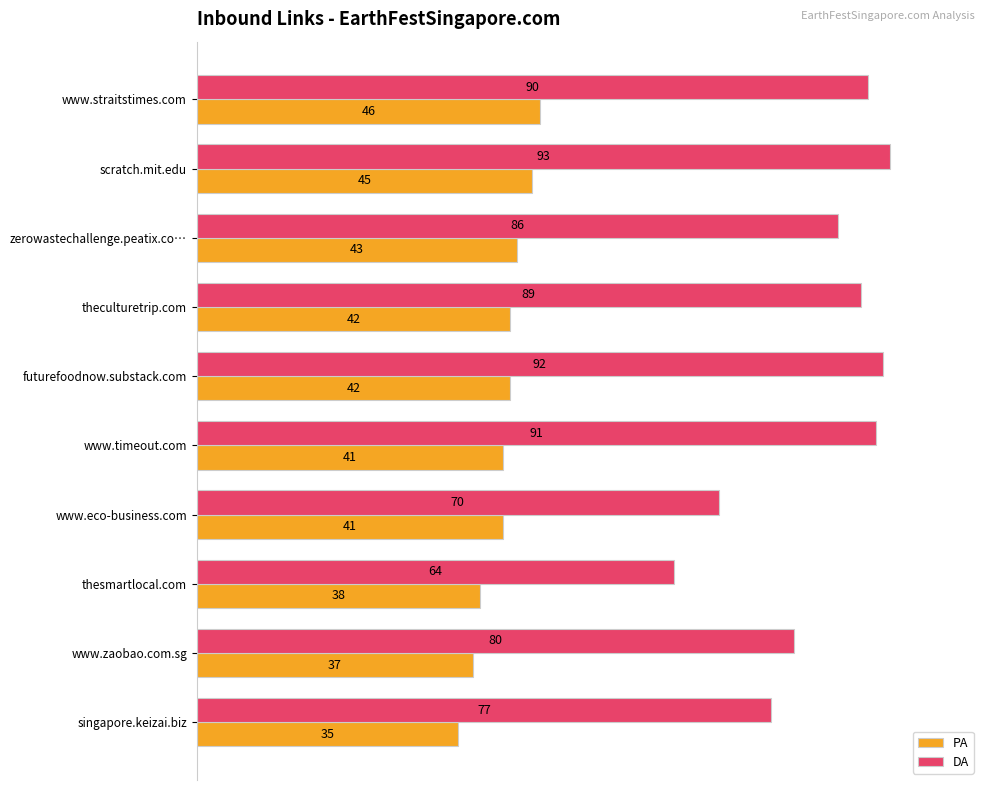

List the series in order of their peak value, highest first.

DA, PA